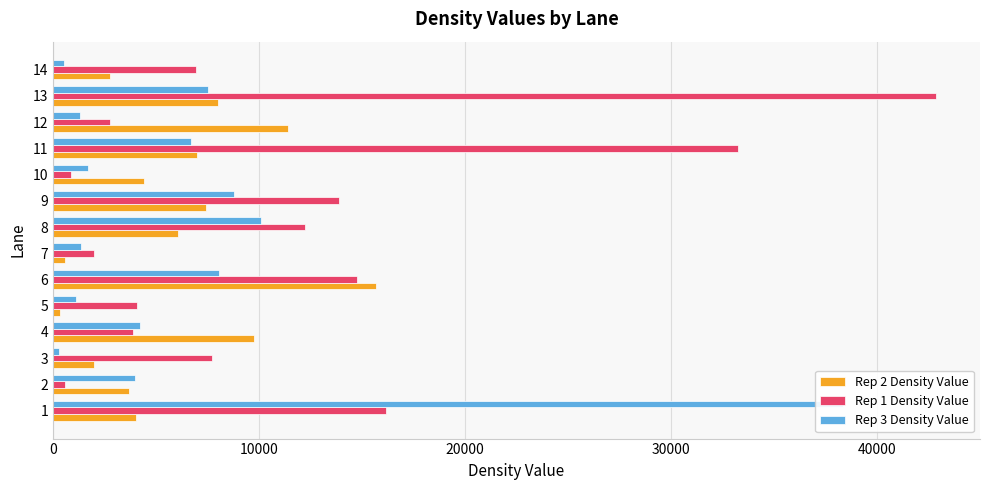

What is the value of the Rep 2 Density Value bar at the 1st from the left?

4033.2